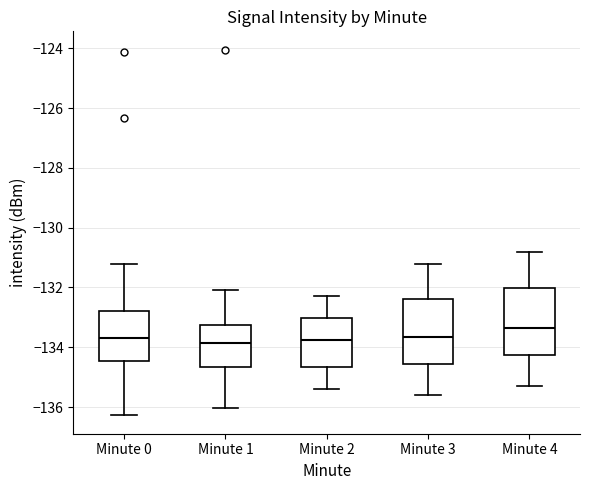

Reading left to right, transcribe this box plot: for each box, give where its median line is, the range the box spans, and where its two whiskers end, as read against the y-axis. The values are not printed on the chart, so give them approximately, as read against the axis.

Minute 0: median -133.6, box -134.4 to -132.8, whiskers -136.2 to -131.2
Minute 1: median -133.8, box -134.6 to -133.2, whiskers -136.0 to -132.0
Minute 2: median -133.8, box -134.6 to -133.0, whiskers -135.4 to -132.2
Minute 3: median -133.6, box -134.6 to -132.4, whiskers -135.6 to -131.2
Minute 4: median -133.4, box -134.2 to -132.0, whiskers -135.2 to -130.8